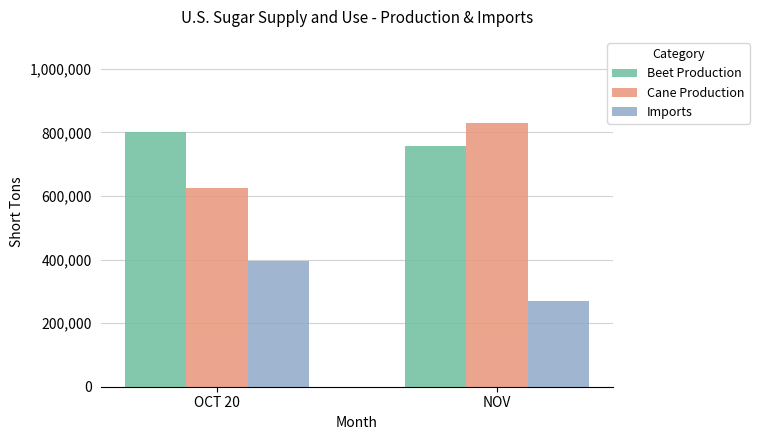

What is the difference between the Cane Production values at OCT 20 and NOV?

204470